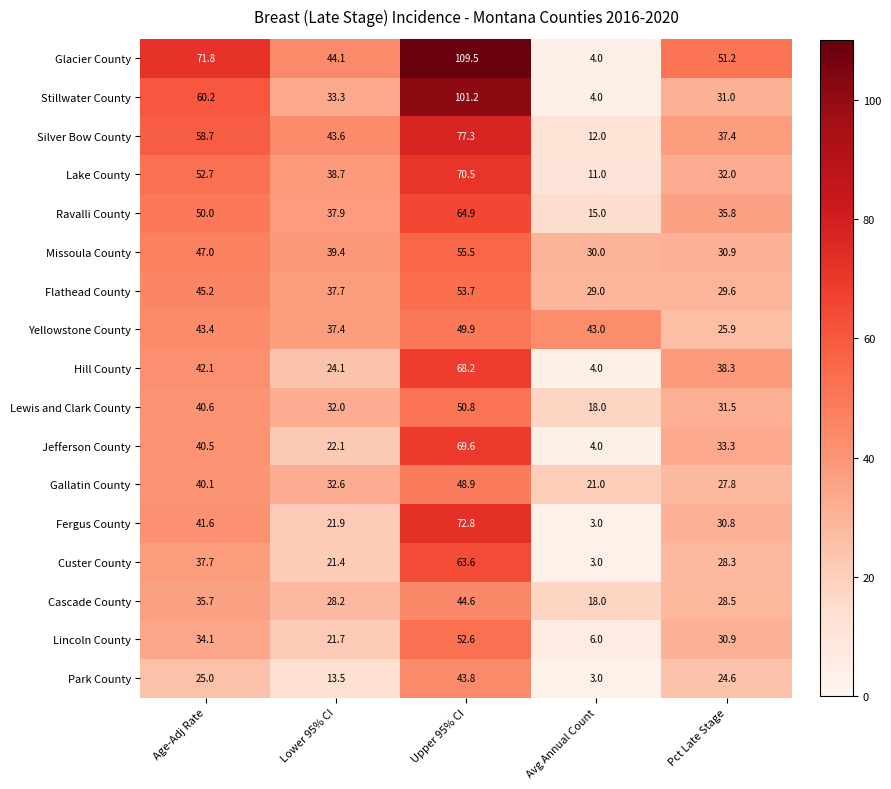

The value of Gallatin County at Upper 95% CI is 14.3. True or false?

False